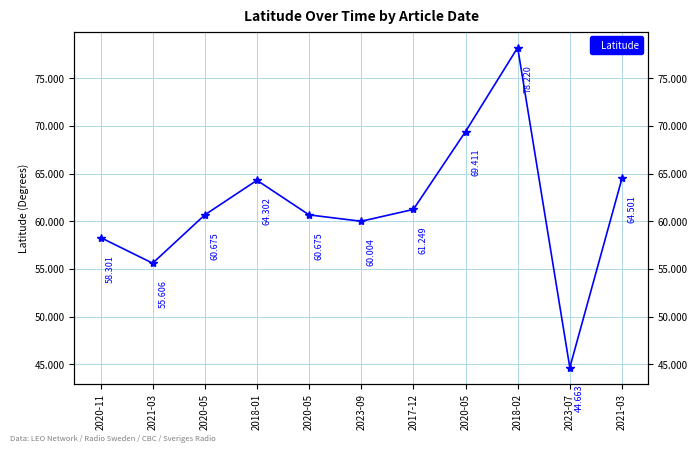

Does the chart display data point markers on the line(s)?

Yes